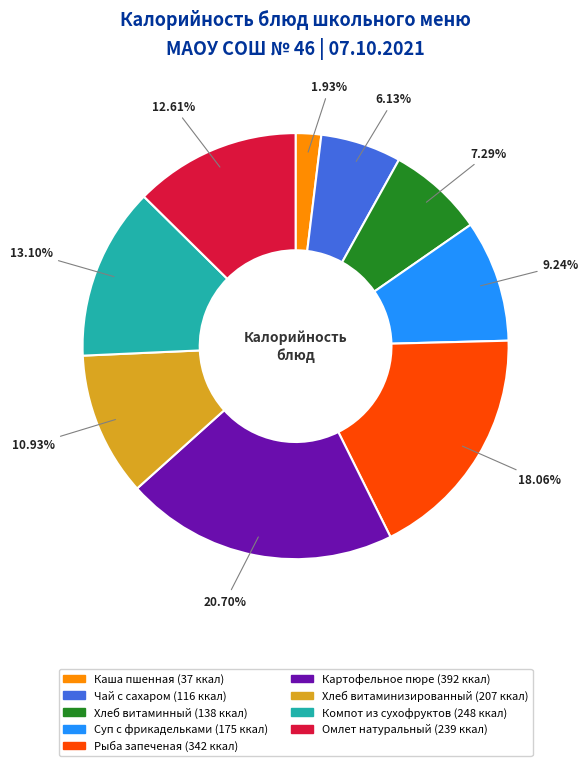

Is there any slice that represents more than half of the pie?

No